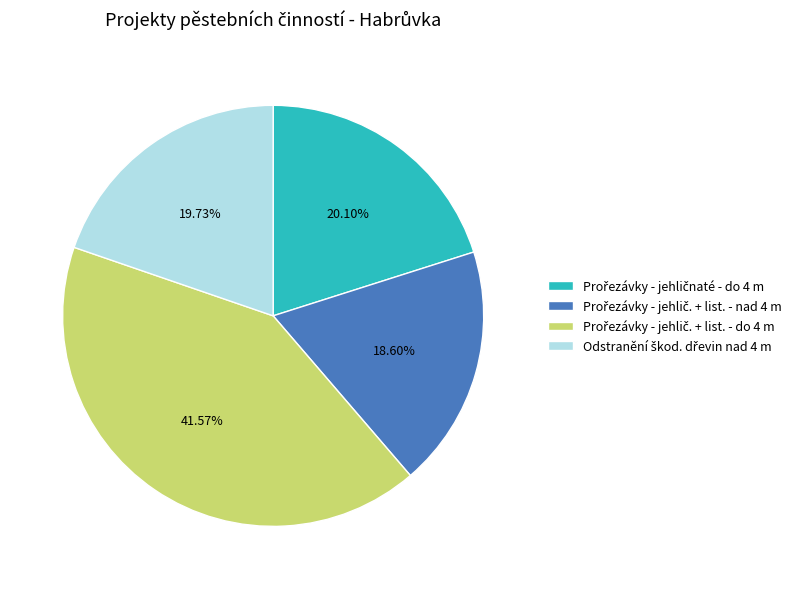

Is there a majority slice in this chart?

No